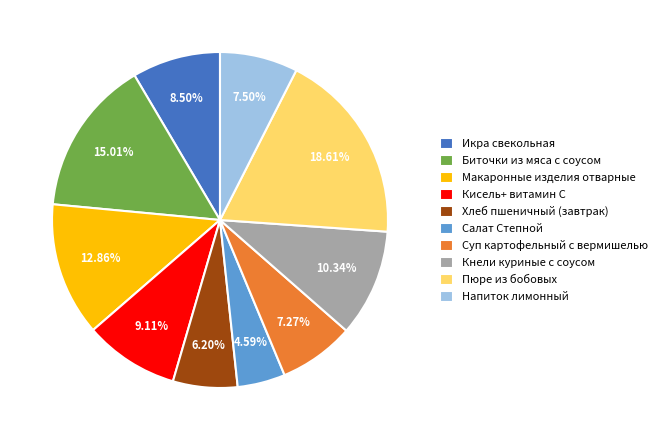

Do Икра свекольная and Кнели куриные с соусом together represent more than half of the pie?

No